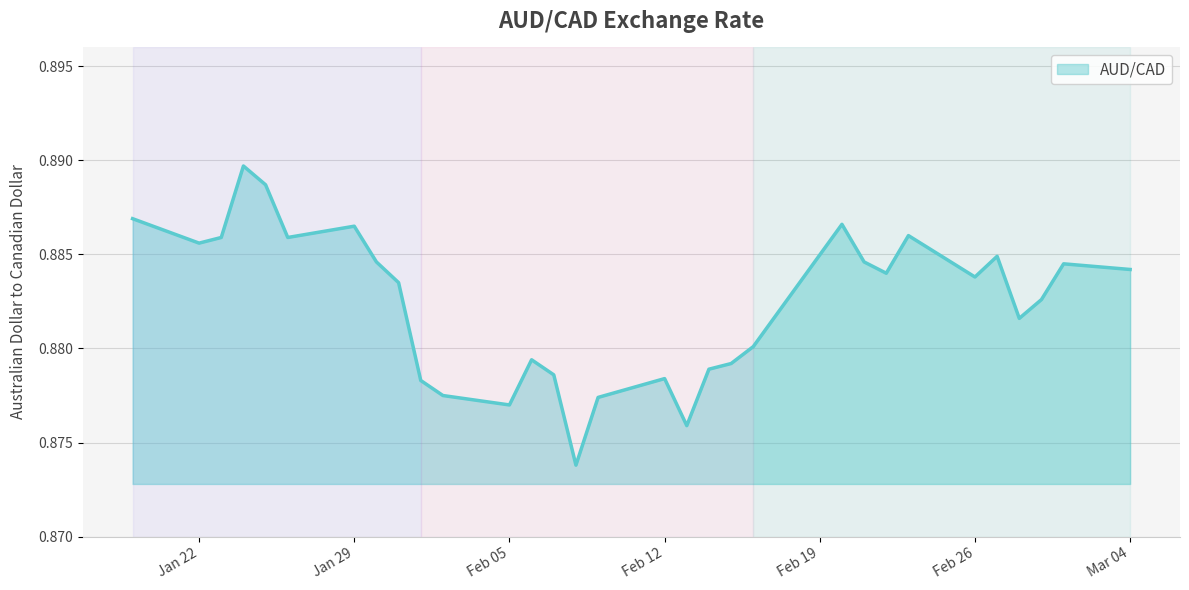

Count the values in the range 0 to 1.

31